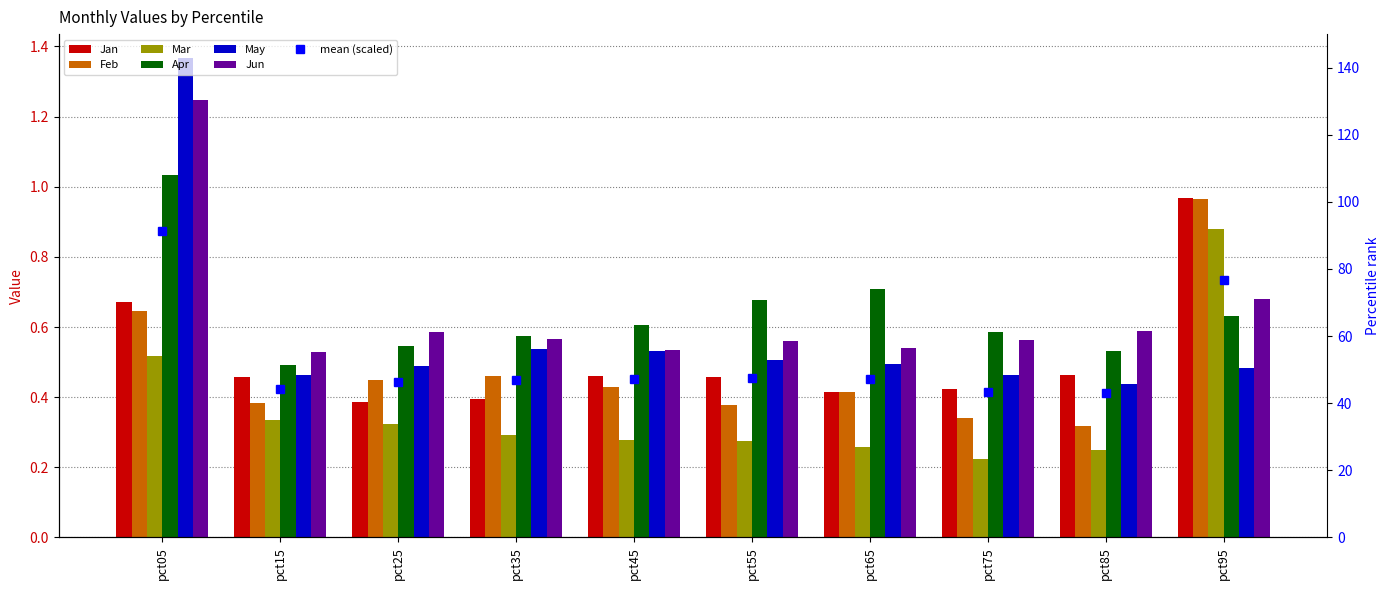

Rank the categories by Feb value from highest to lowest.

pct95, pct05, pct35, pct25, pct45, pct65, pct15, pct55, pct75, pct85